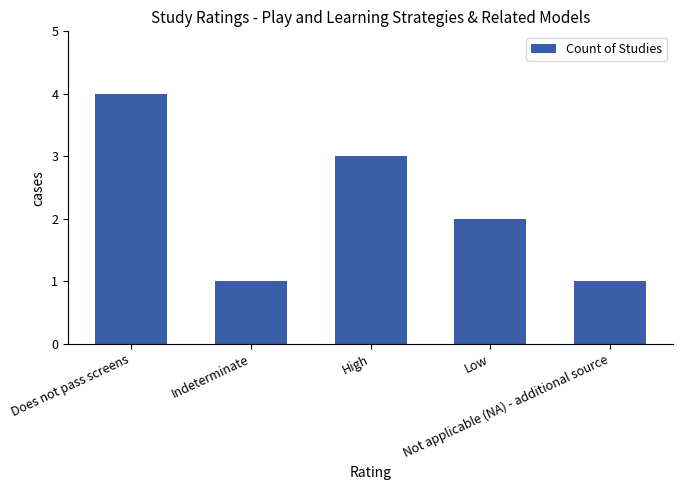

What position from the left is High?

3